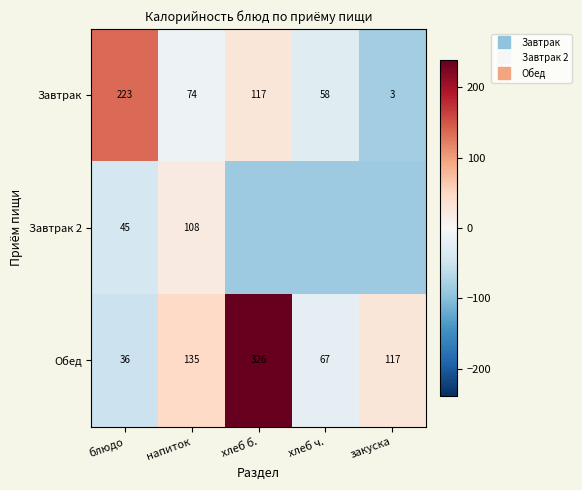

At which label is Завтрак 2 closest to -33?

блюдо